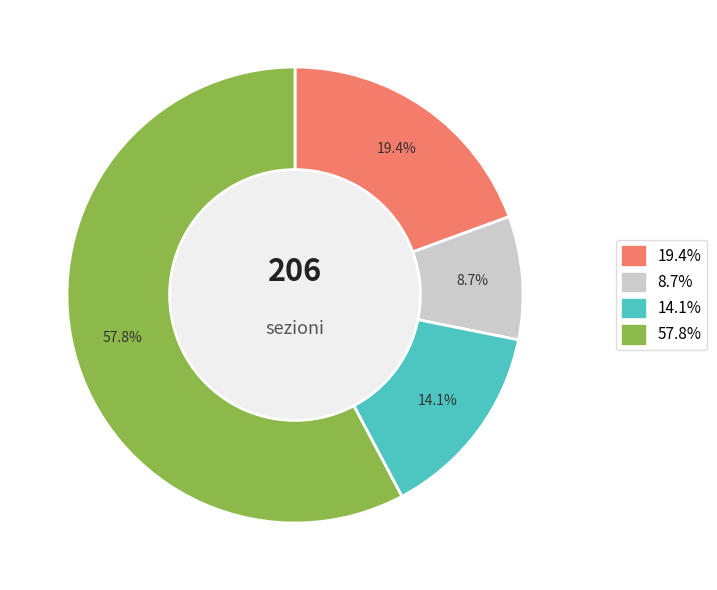

Is there a majority slice in this chart?

Yes